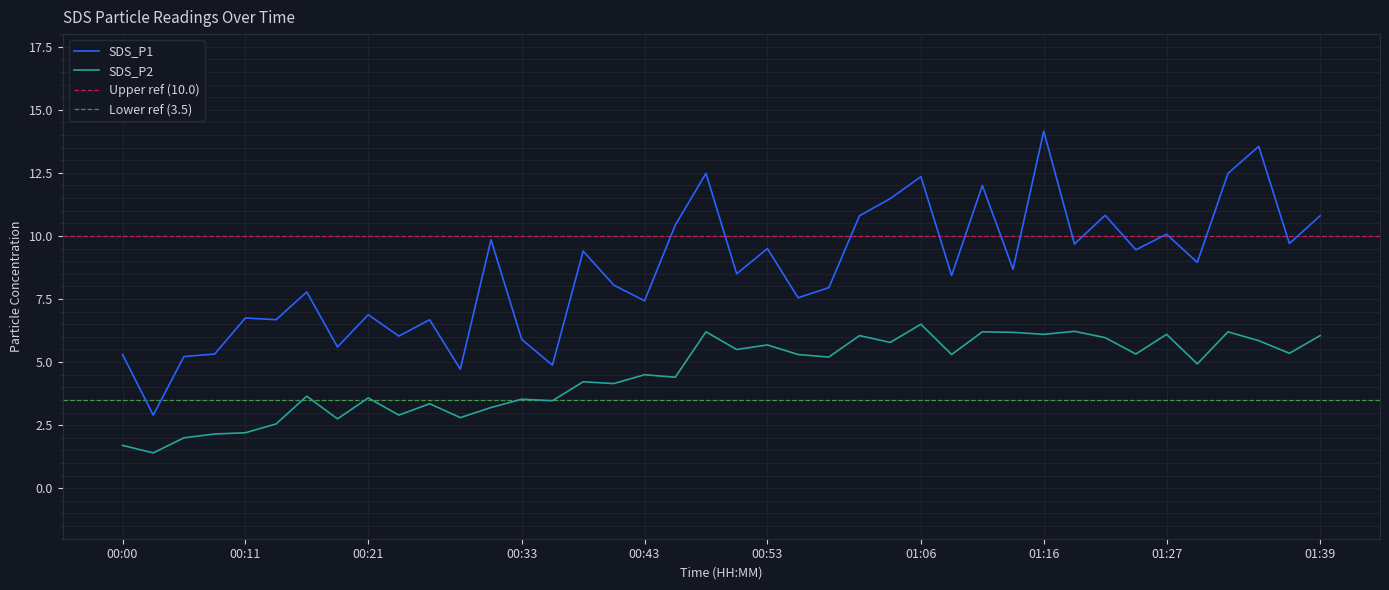

List the labels in order of SDS_P2 value, largest first.

01:06, 01:19, 00:48, 01:11, 01:32, 01:14, 01:16, 01:27, 01:01, 01:39, 01:22, 01:34, 01:03, 00:53, 00:51, 01:37, 01:24, 00:56, 01:09, 00:58, 01:29, 00:43, 00:46, 00:38, 00:41, 00:16, 00:21, 00:33, 00:36, 00:26, 00:31, 00:23, 00:28, 00:18, 00:13, 00:11, 00:08, 00:06, 00:00, 00:03